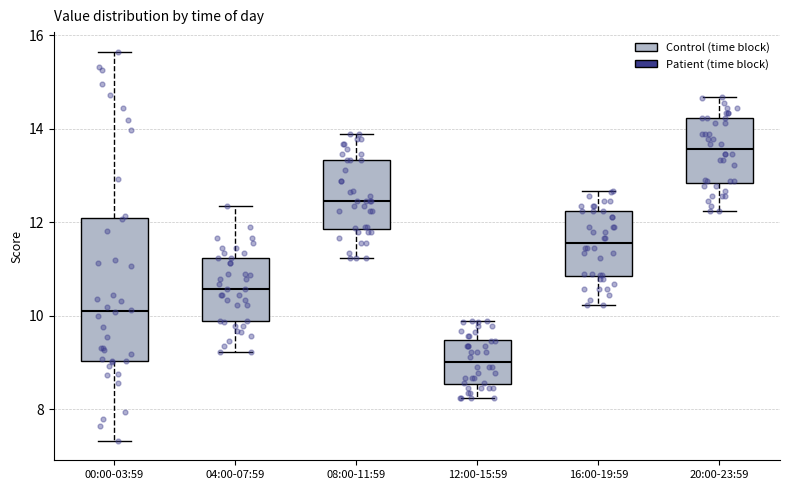

Where does the lower whisker of the box for 04:00-07:59 end on the y-axis? The values are not printed on the chart, so give them approximately, as read against the axis.

9.2